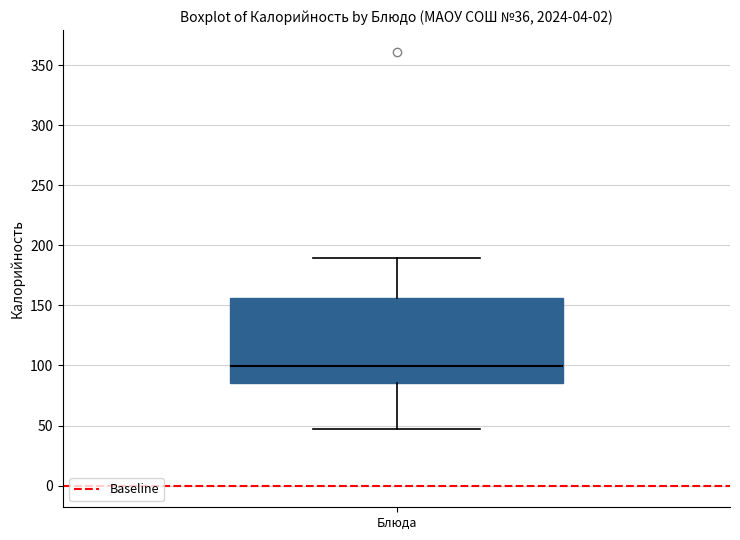

Transcribe this box plot: give where the median line is, the range the box spans, and where the two whiskers end, as read against the y-axis. The values are not printed on the chart, so give them approximately, as read against the axis.

median 100, box 85 to 155, whiskers 45 to 190